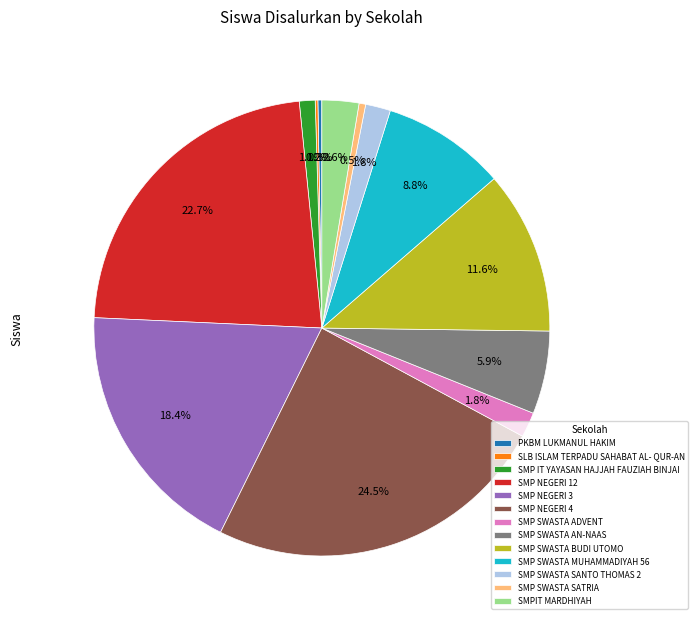

What is the ratio of the value at SMP SWASTA AN-NAAS to the value at SMP NEGERI 3?

0.3